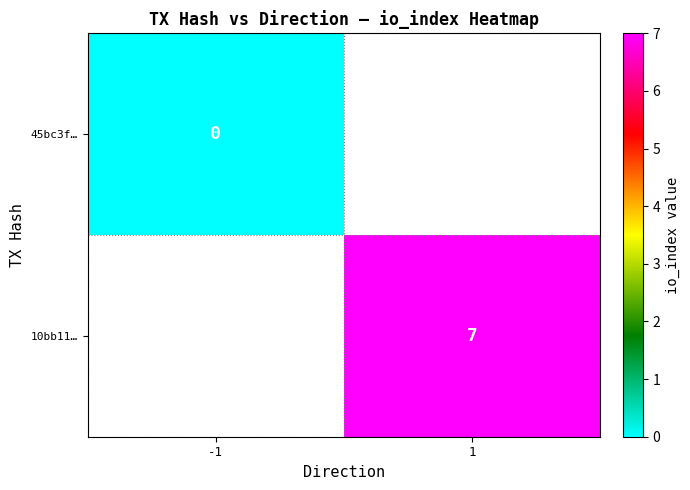

Is the value of 45bc3f… at -1 greater than the value of 10bb11… at 1?

No